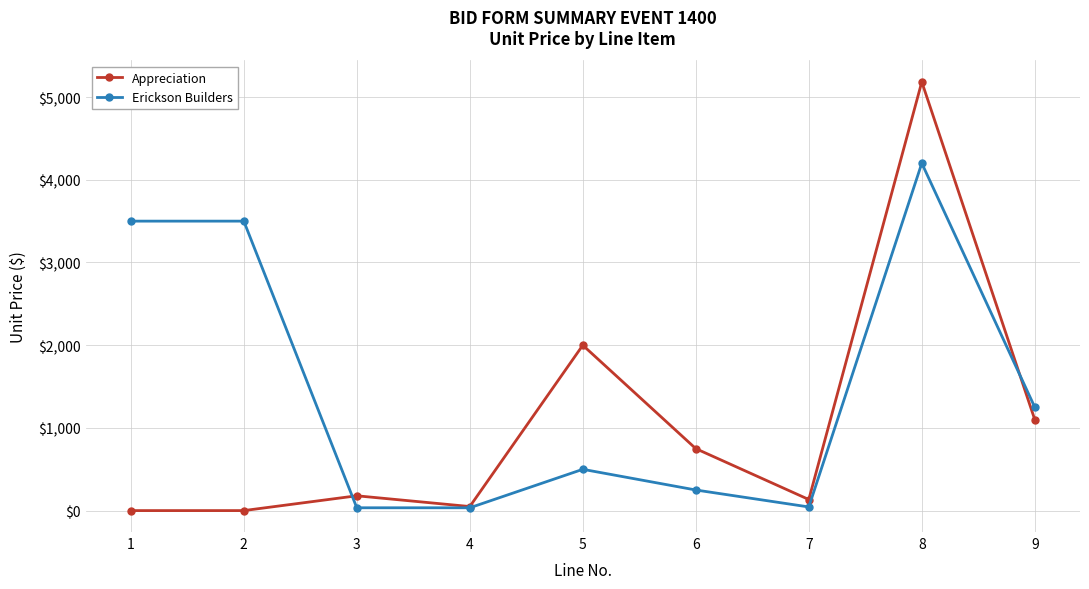

How many lines are shown in the chart?

2